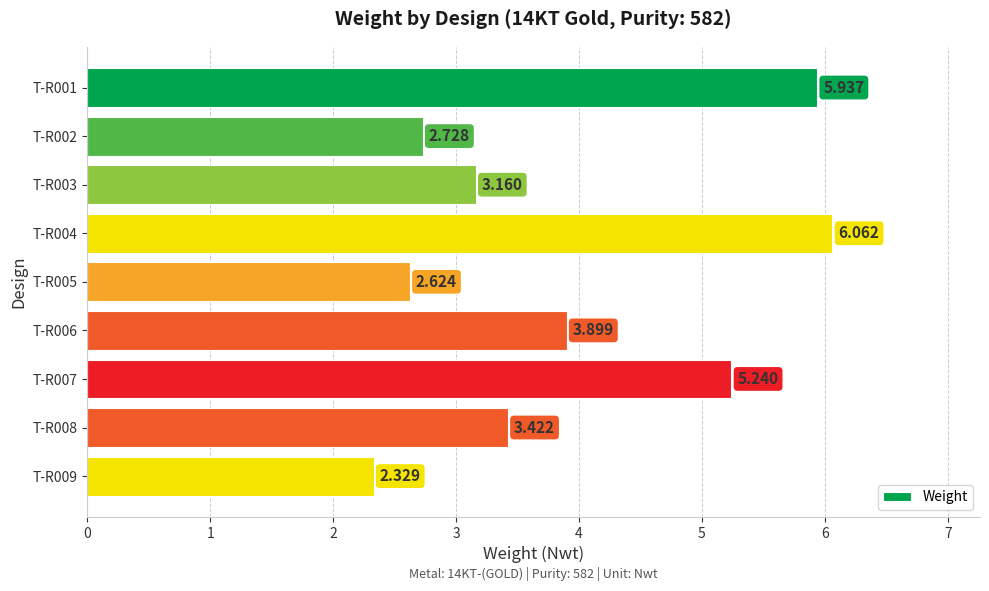

Count the number of values greater than 3.

6